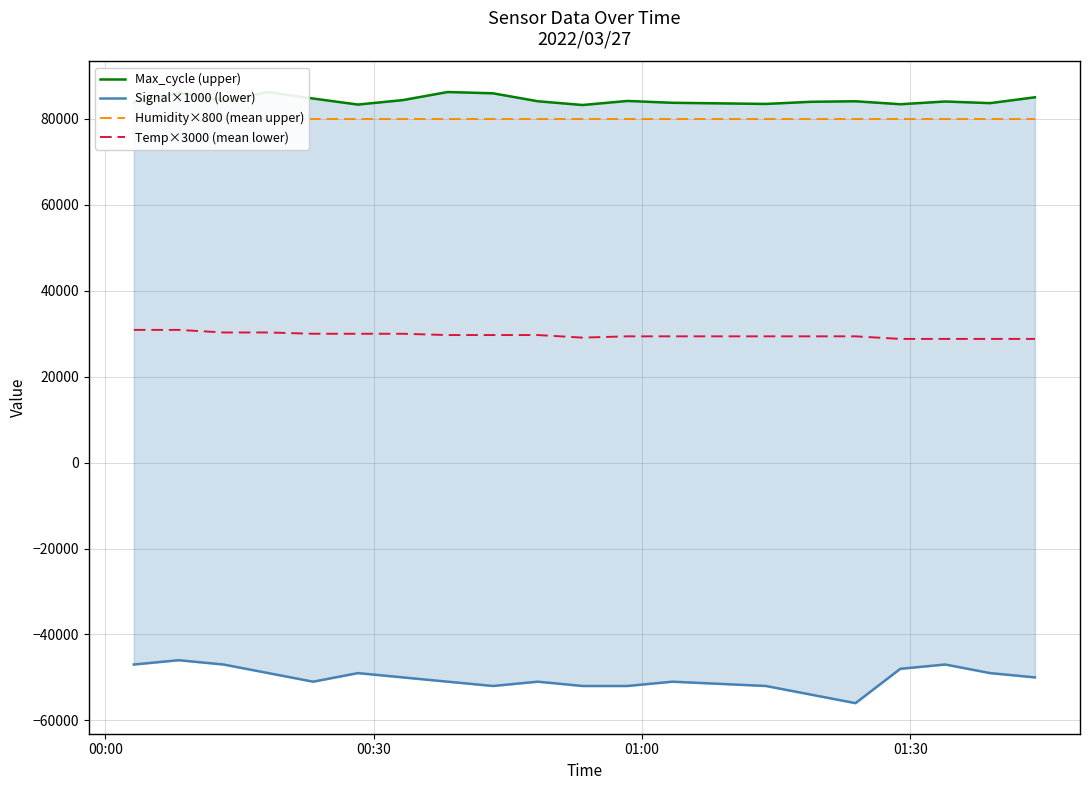

Is the value of Humidity×800 (mean upper) at 16 greater than the value of Max_cycle (upper) at 9?

No